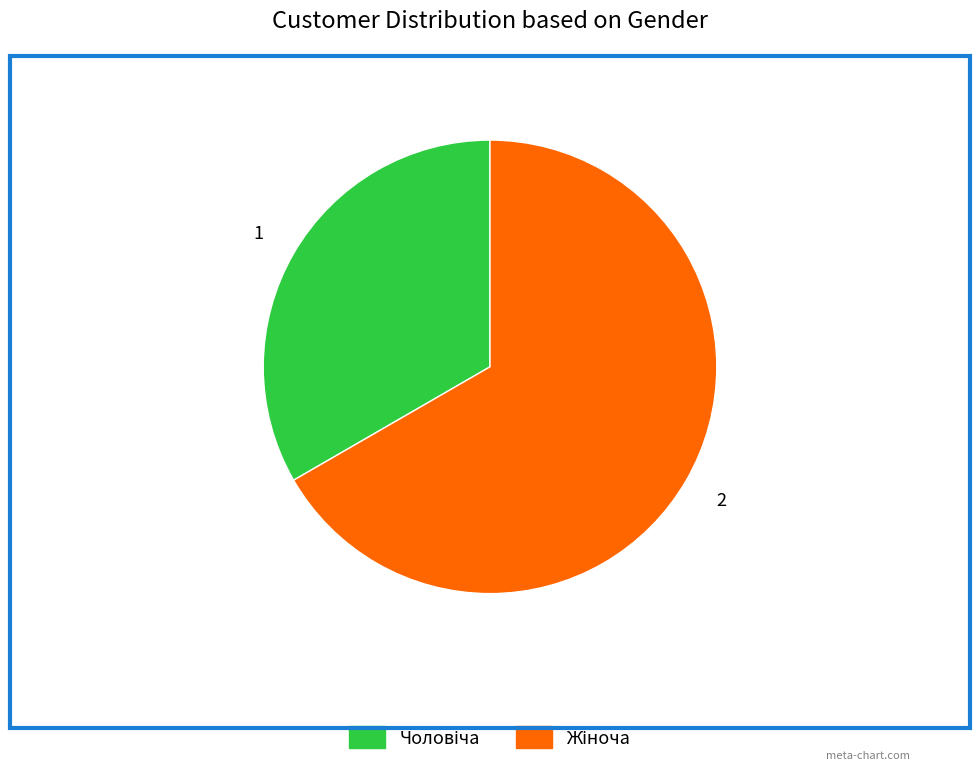

Does any single category account for the majority?

Yes